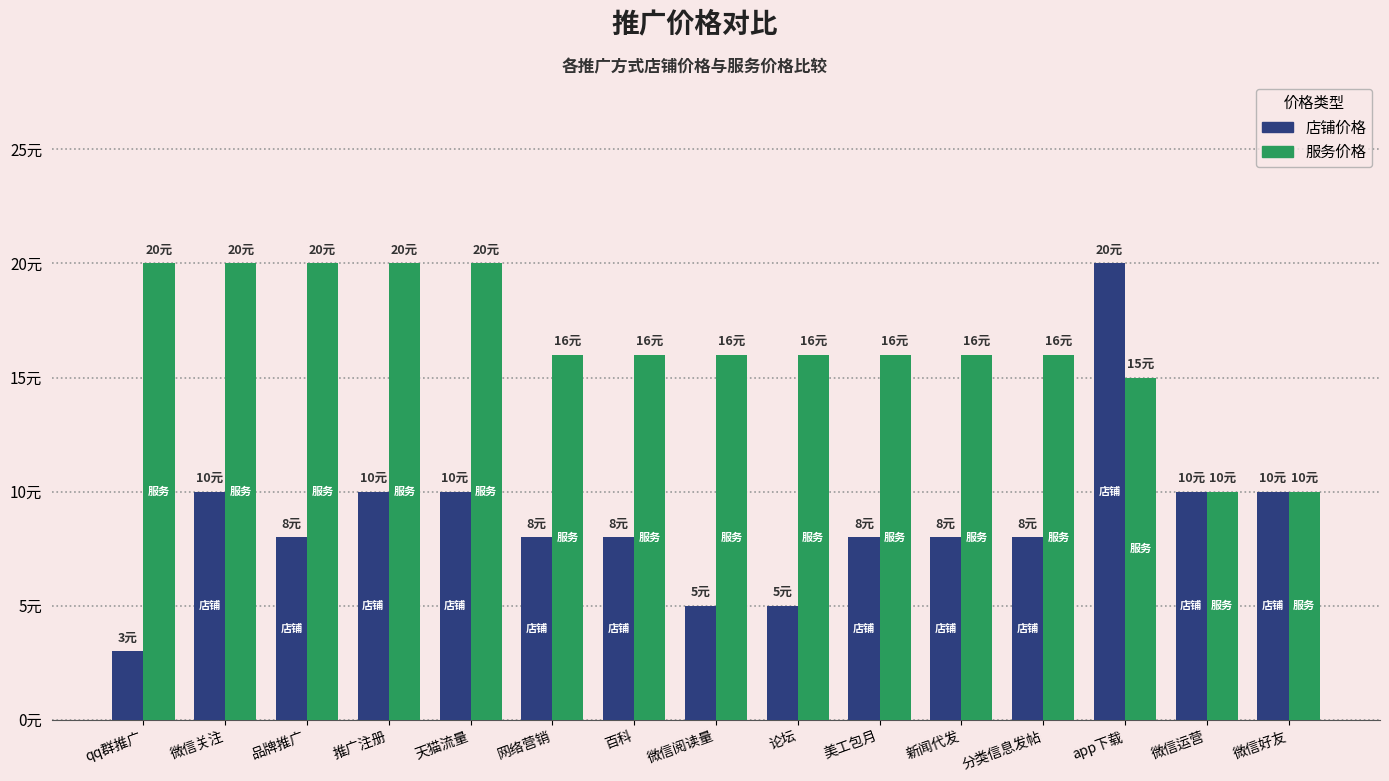

The 服务价格 series shows 10 at 微信运营. True or false?

True